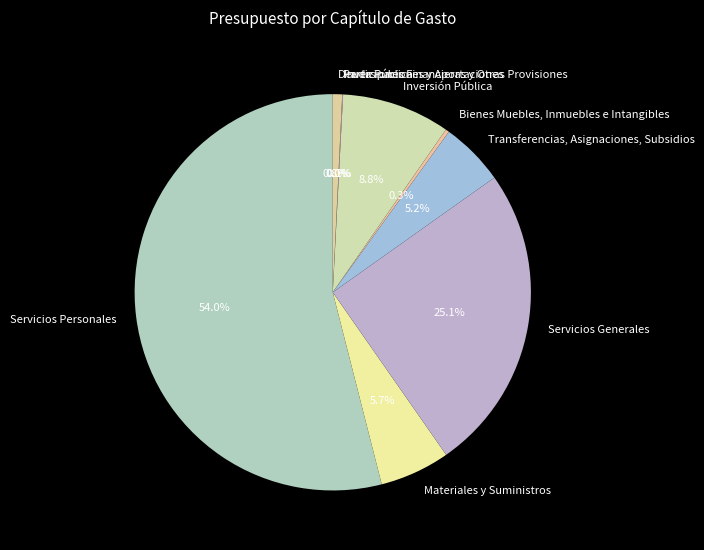

To the nearest percent, what is the difference between the Materiales y Suministros and Inversión Pública slice percentages?

3%